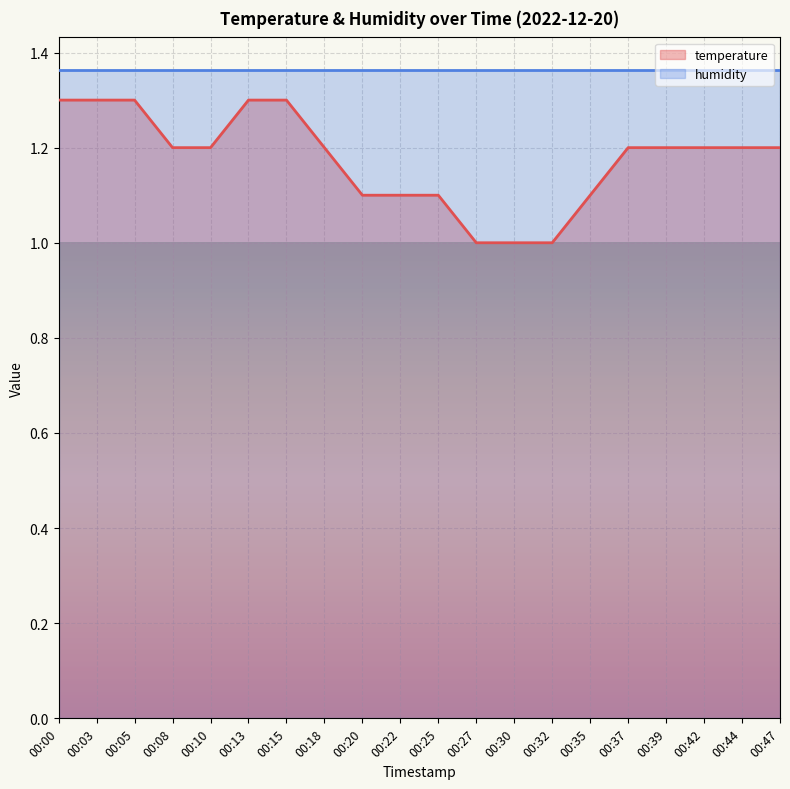

What is the difference between the maximum and minimum values?

0.3